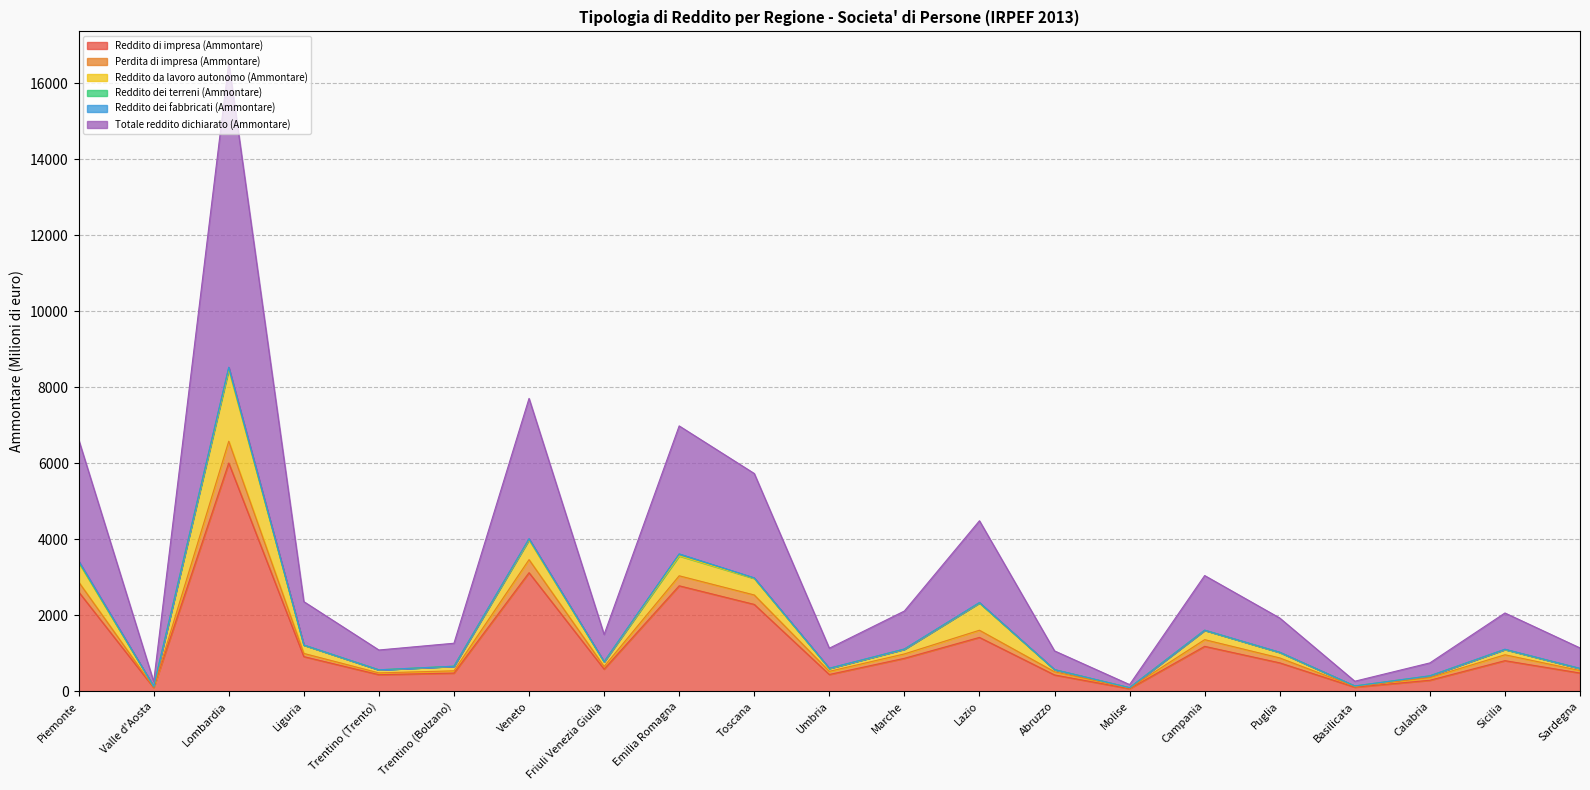

Which category has the lowest value across all series?

Molise